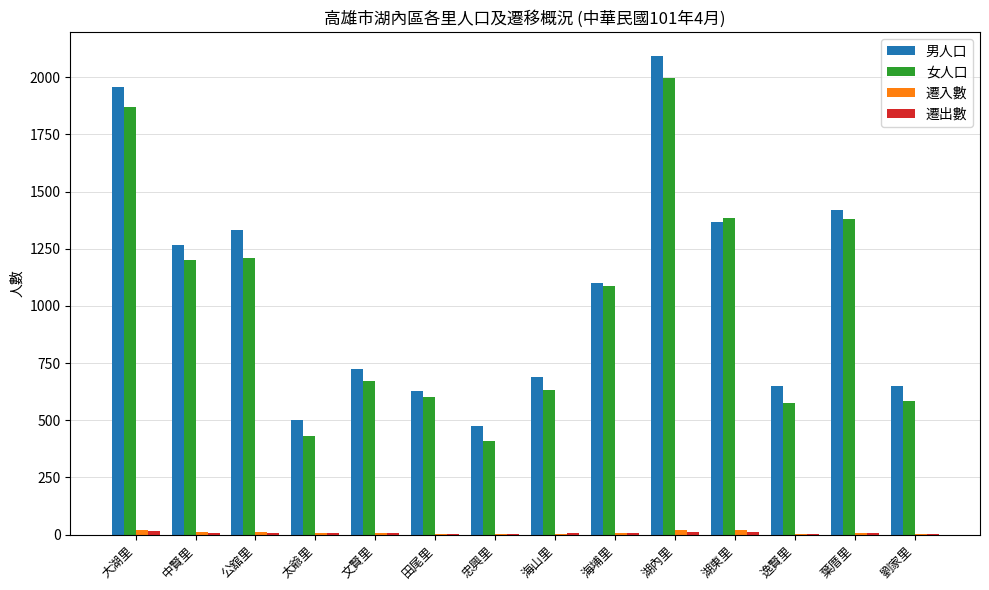

Which series has the widest spread of values?

男人口